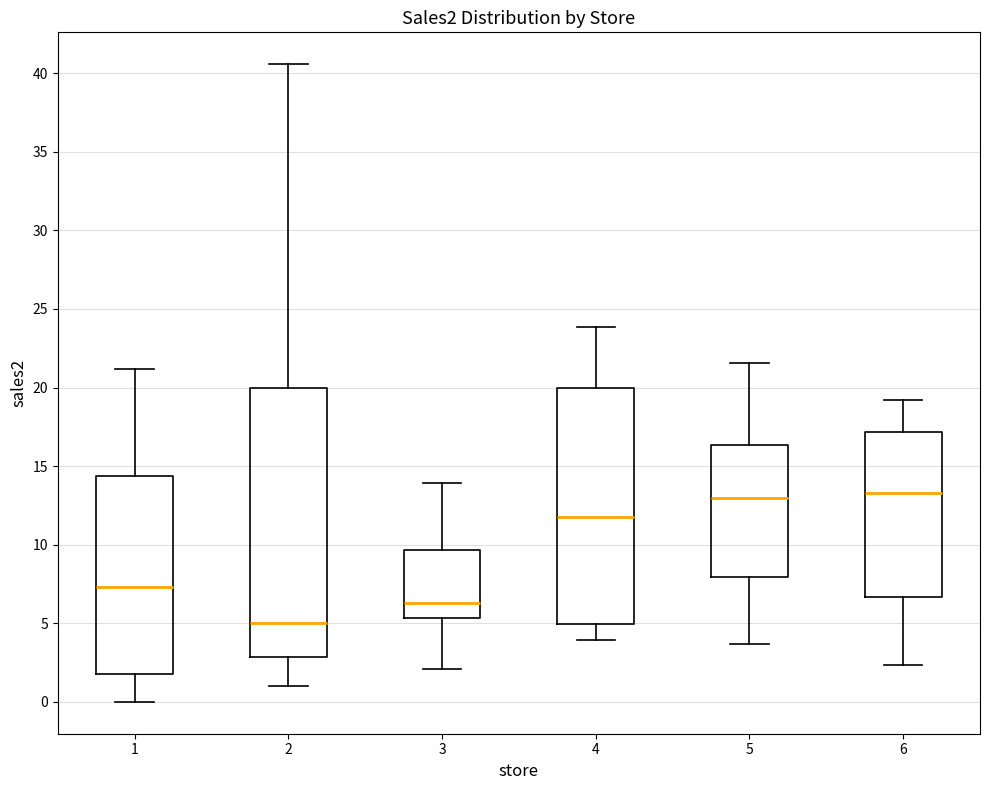

Which box is the tallest, from its lower edge to its upper edge?

2